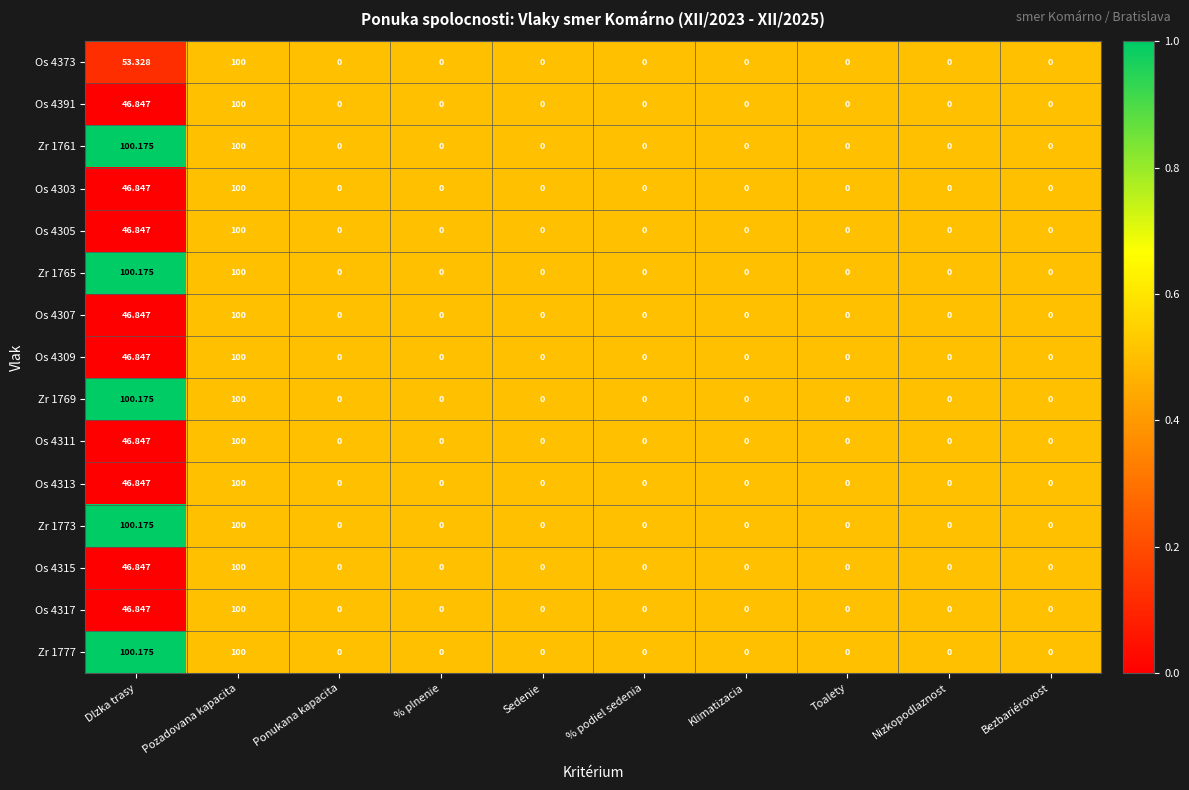

At which category is the sum across all series the highest?

Pozadovana kapacita